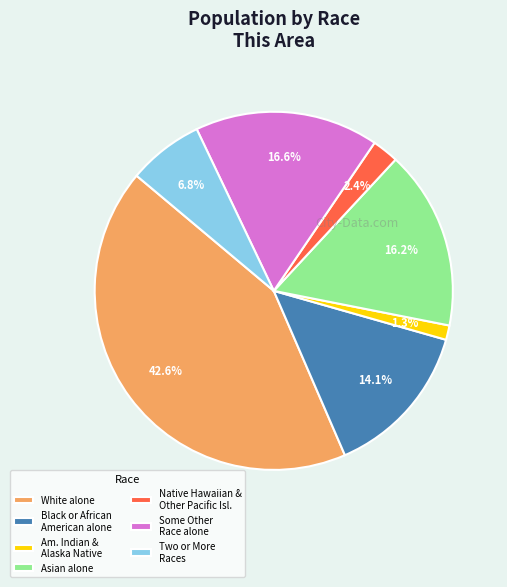

What percentage is NOT represented by Am. Indian & Alaska Native?

98.7%